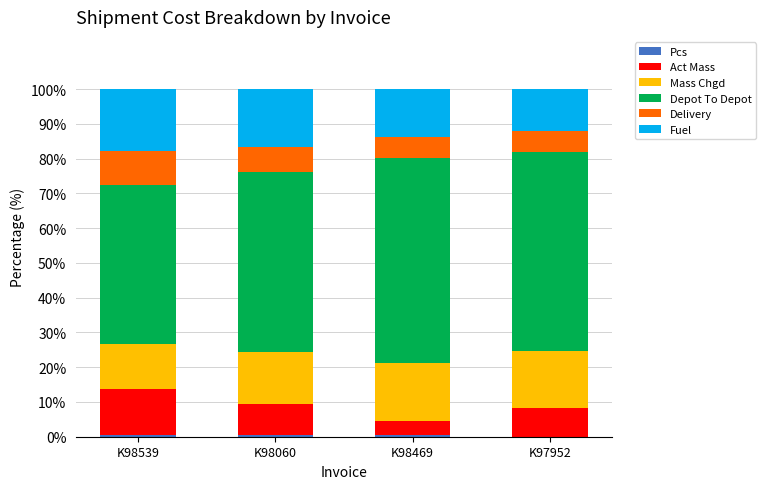

True or false: Mass Chgd has a value of 16.8 at K98469.

True